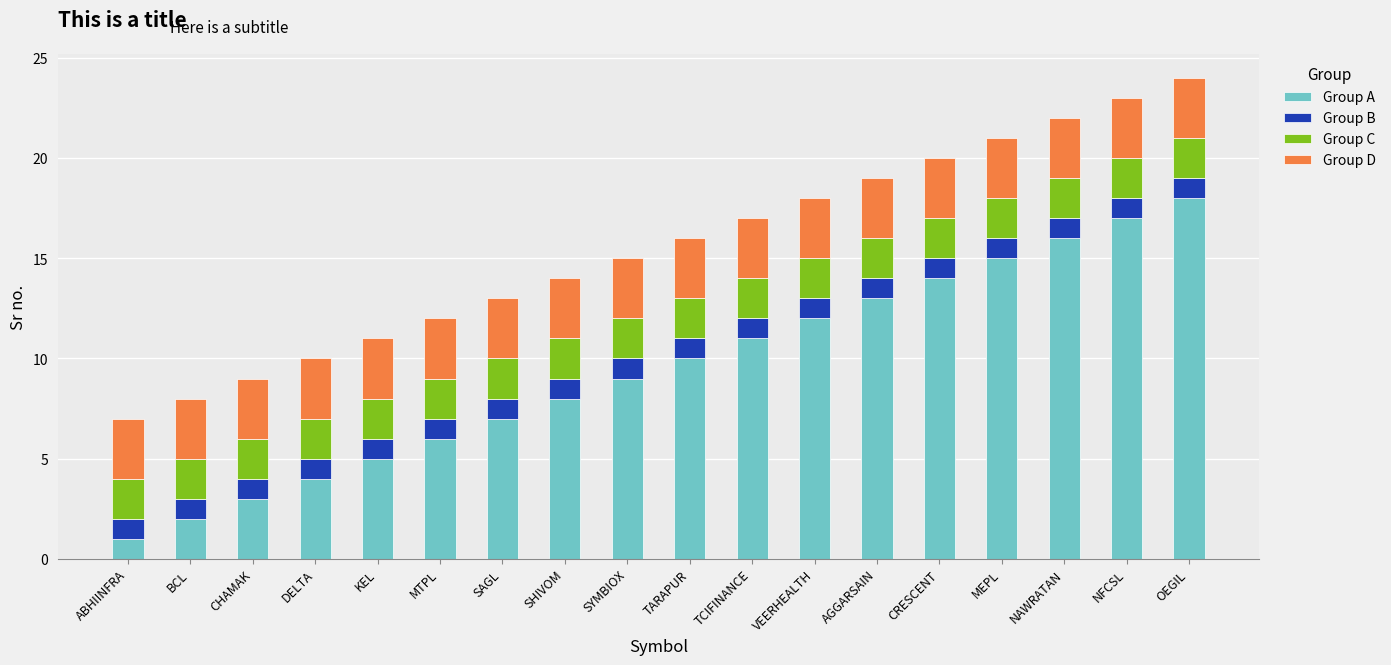

Does the chart contain any negative values?

No